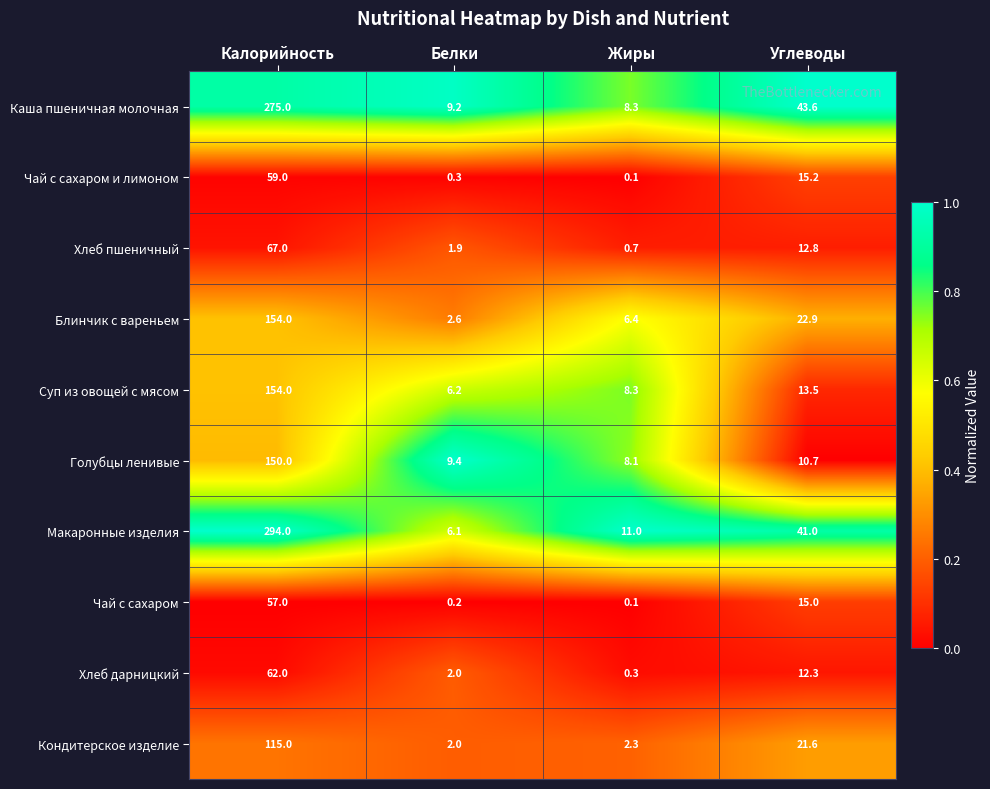

Is it true that Каша пшеничная молочная equals 8.3 at Жиры?

True